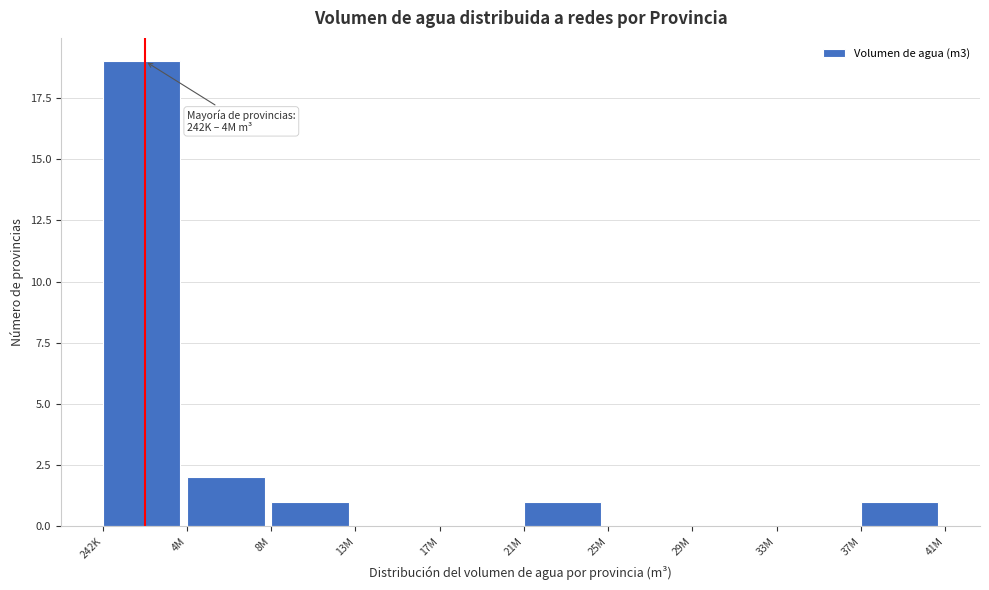

Reading left to right, transcribe all the data shown in this chart.

242K=19	4M=2	8M=1	13M=0	17M=0	21M=1	25M=0	29M=0	33M=0	37M=1